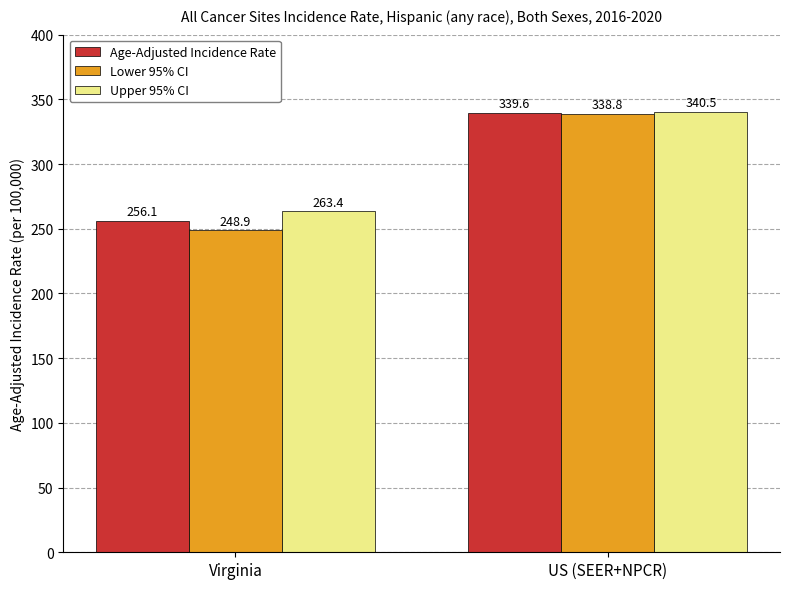

At US (SEER+NPCR), list the series in order from smallest to largest.

Lower 95% CI, Age-Adjusted Incidence Rate, Upper 95% CI